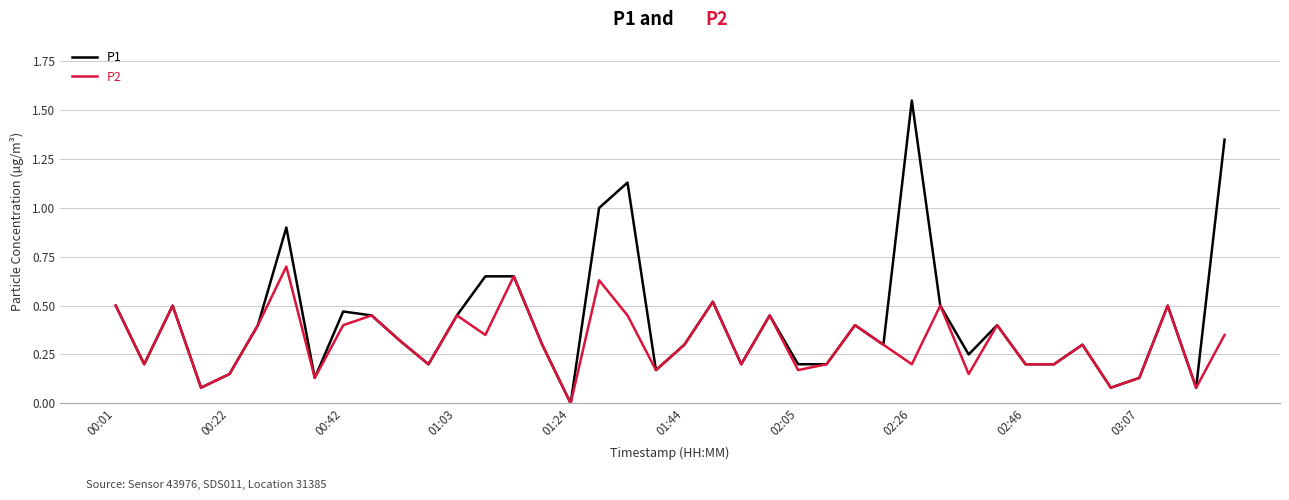

Rank the series by their maximum value, from highest to lowest.

P1, P2